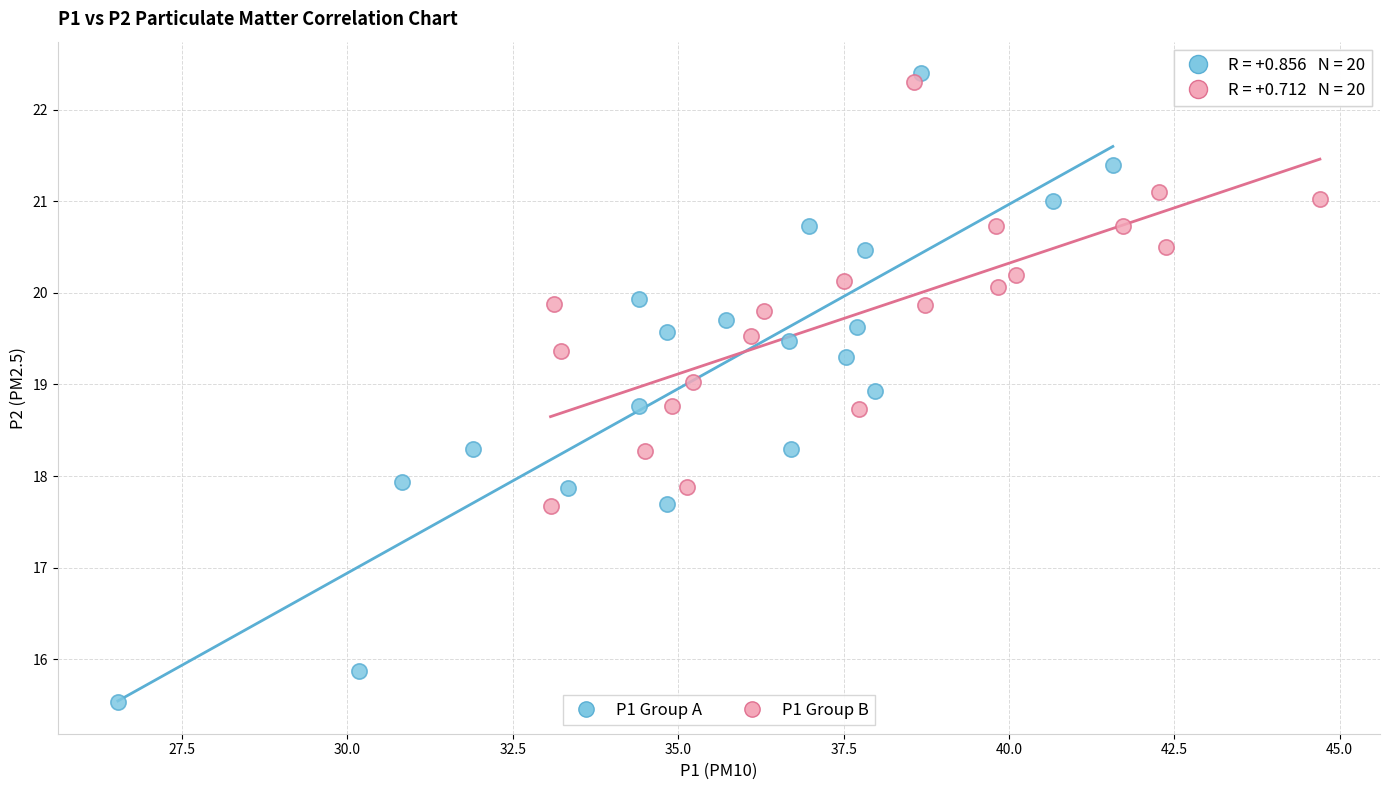

Which series has the largest Y range (max minus min)?

P1 Group A